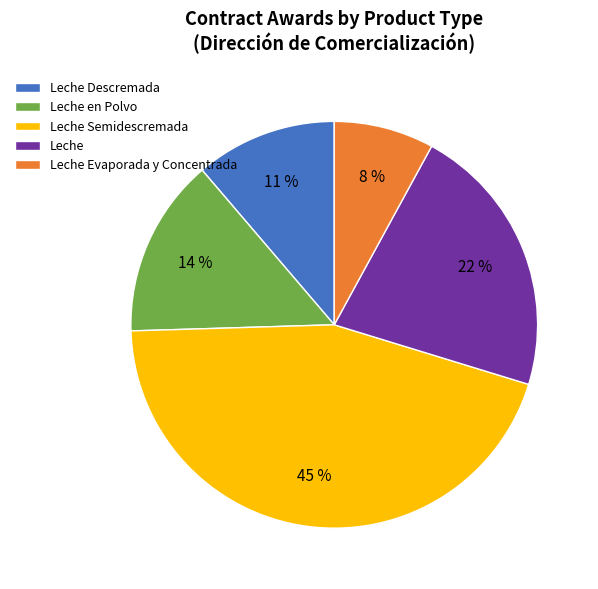

Is there a majority slice in this chart?

No